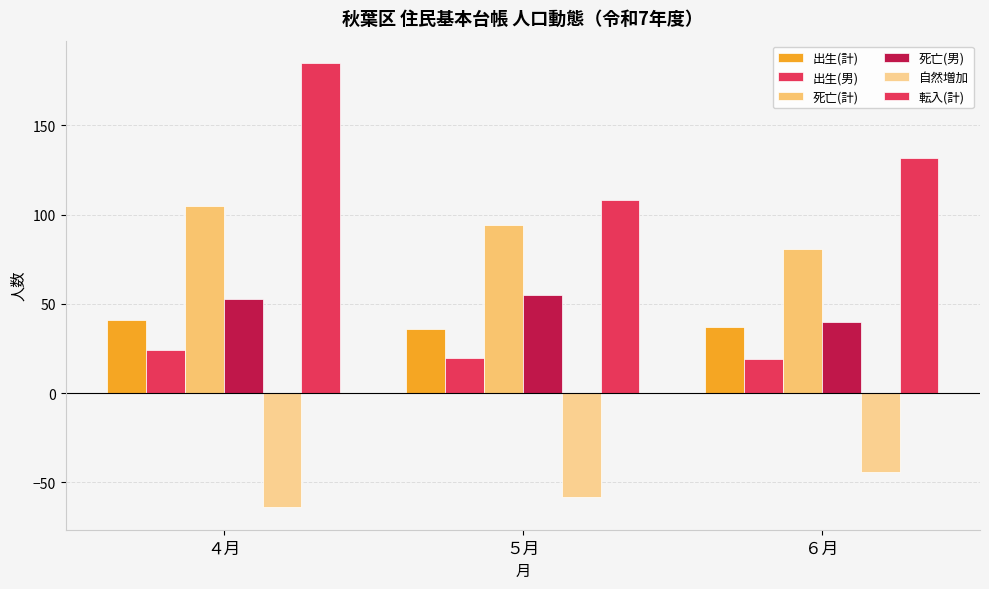

How many groups of bars are there?

3